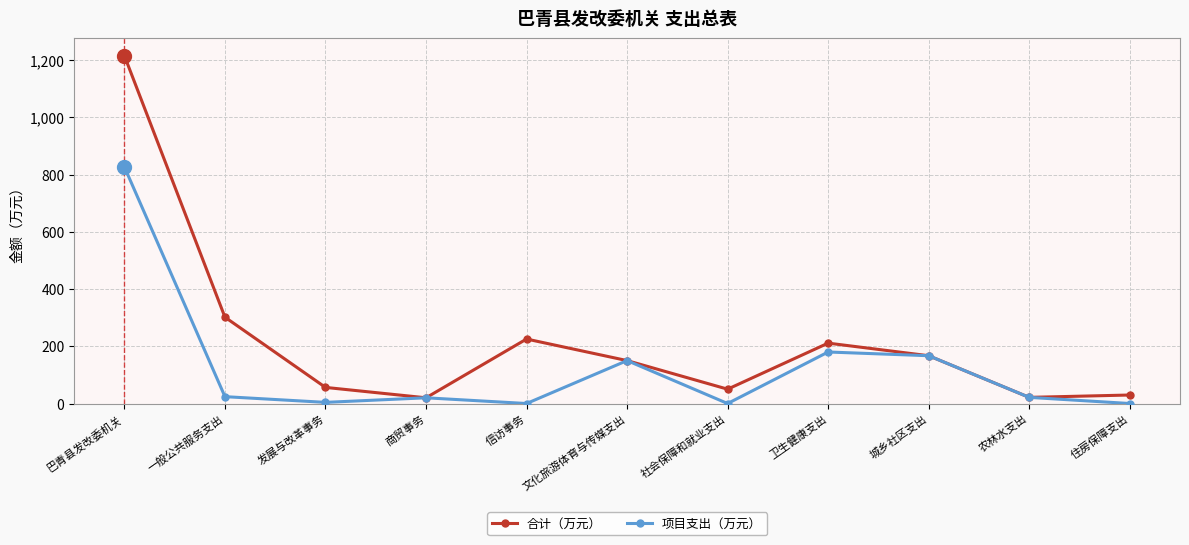

Does the chart display data point markers on the line(s)?

Yes